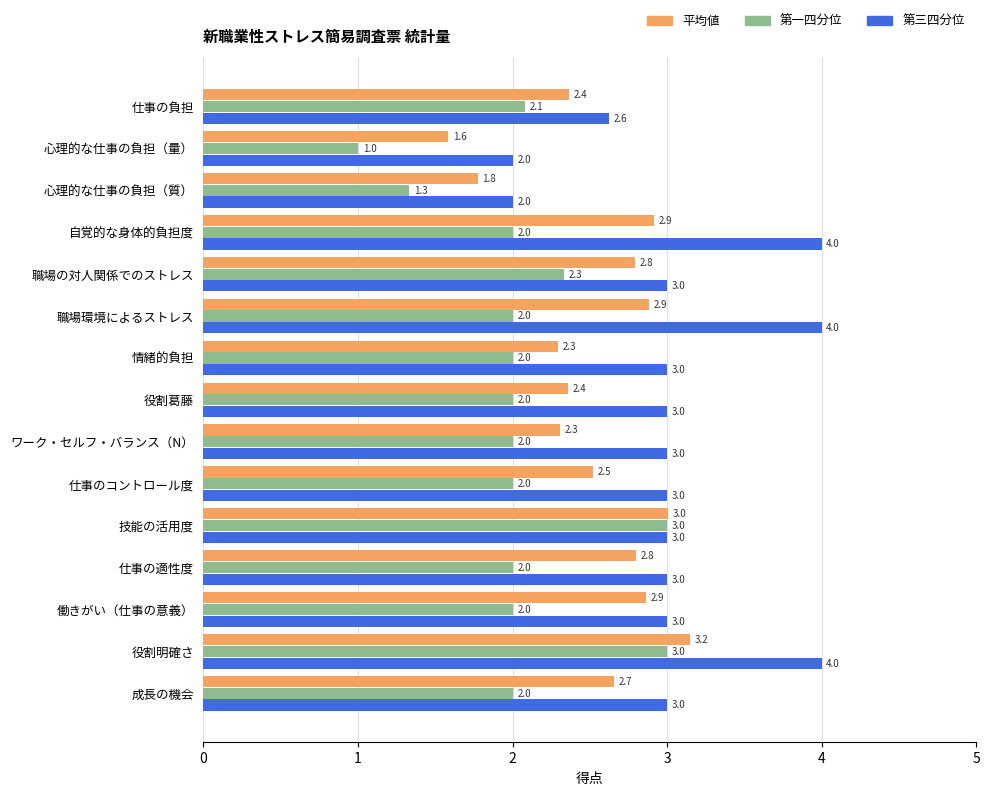

At which label does 第一四分位 reach its minimum?

心理的な仕事の負担（量）